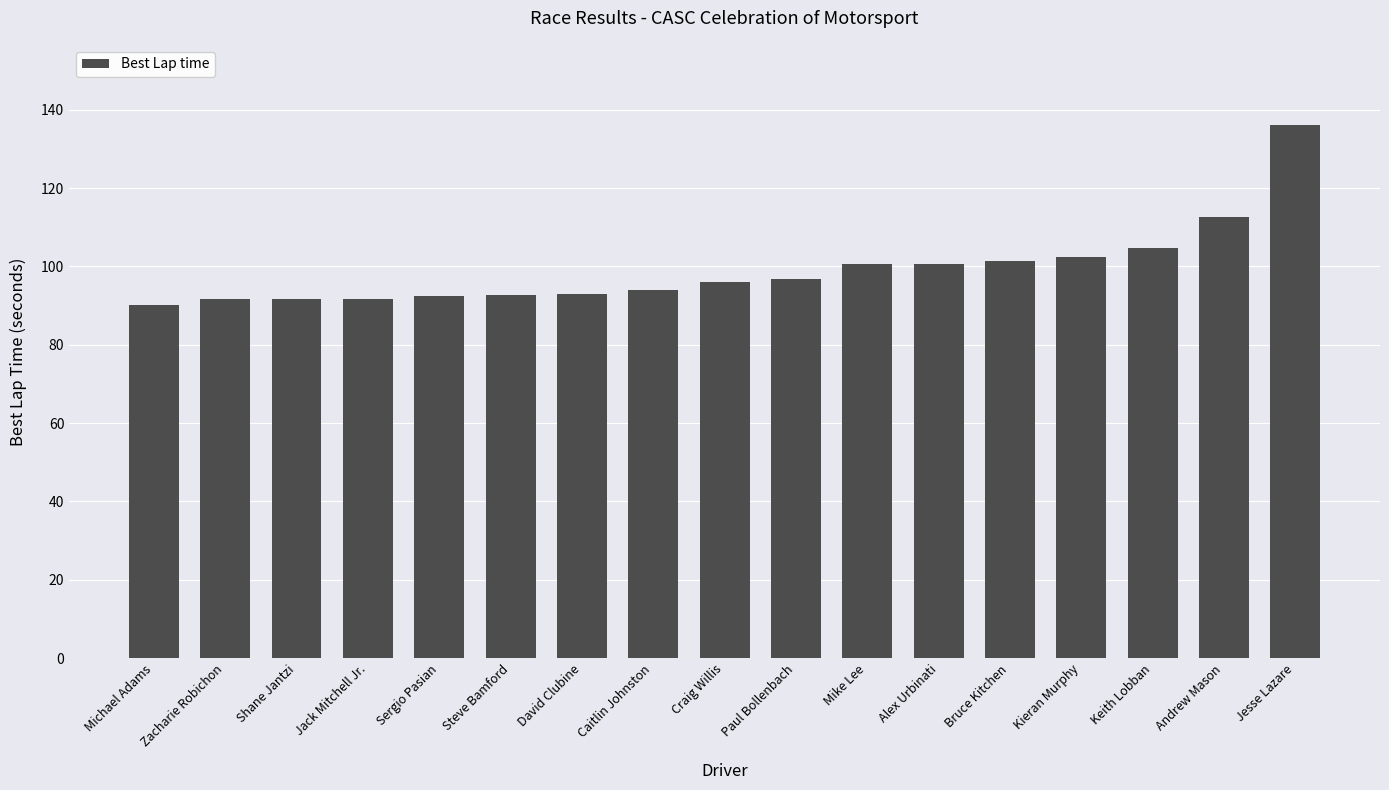

The chart shows a value of 27.4 at Caitlin Johnston. True or false?

False